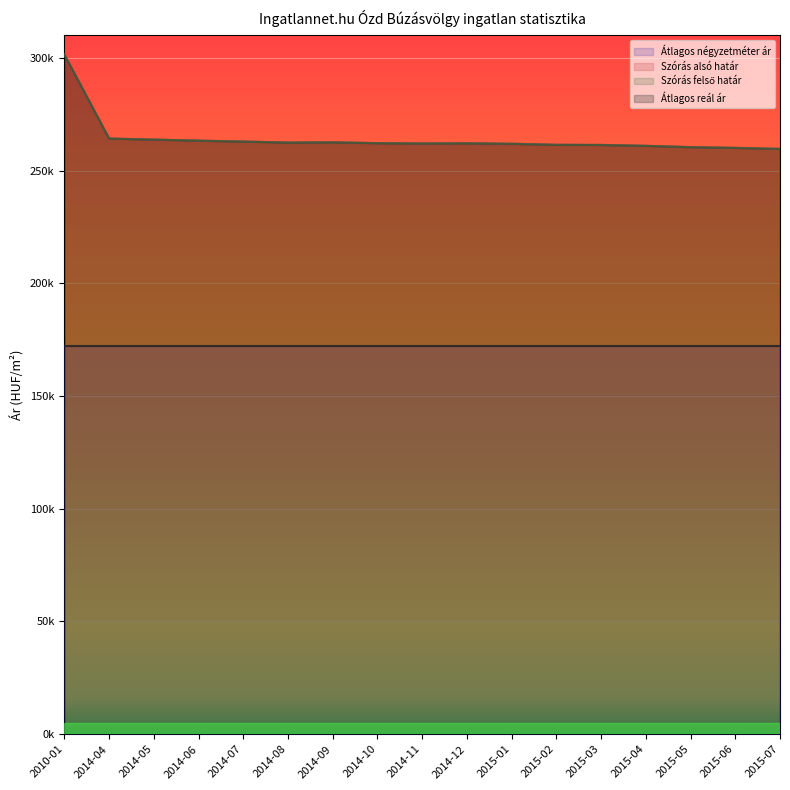

What position from the right is 2015-02?

6